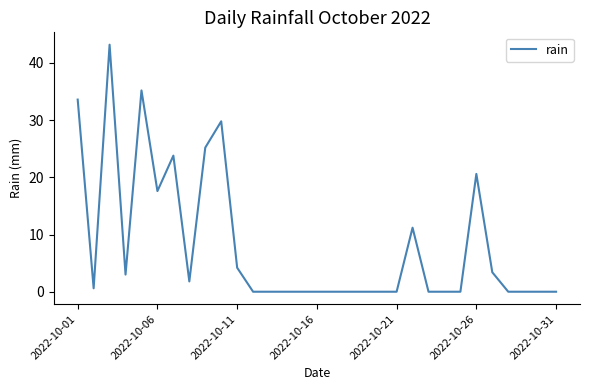

What is the greatest value displayed?

43.2